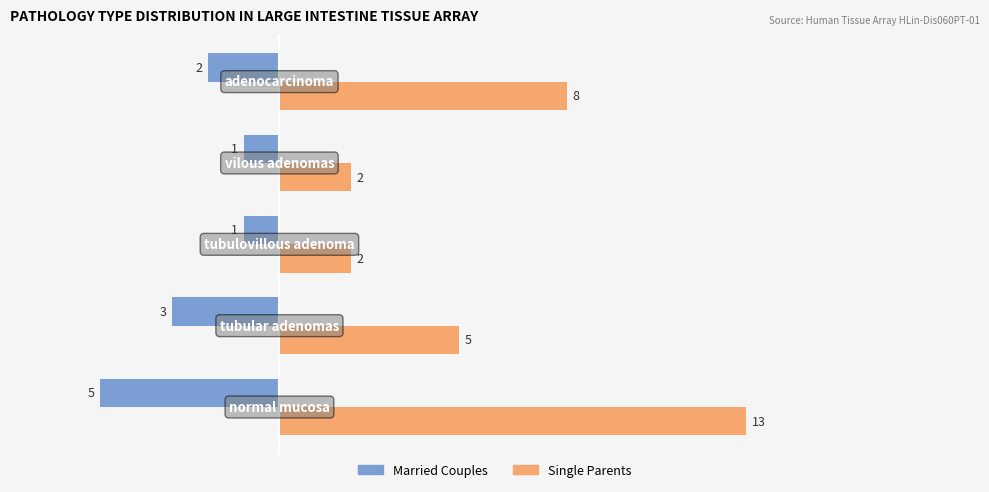

At how many categories does at least one series exceed 7?

2